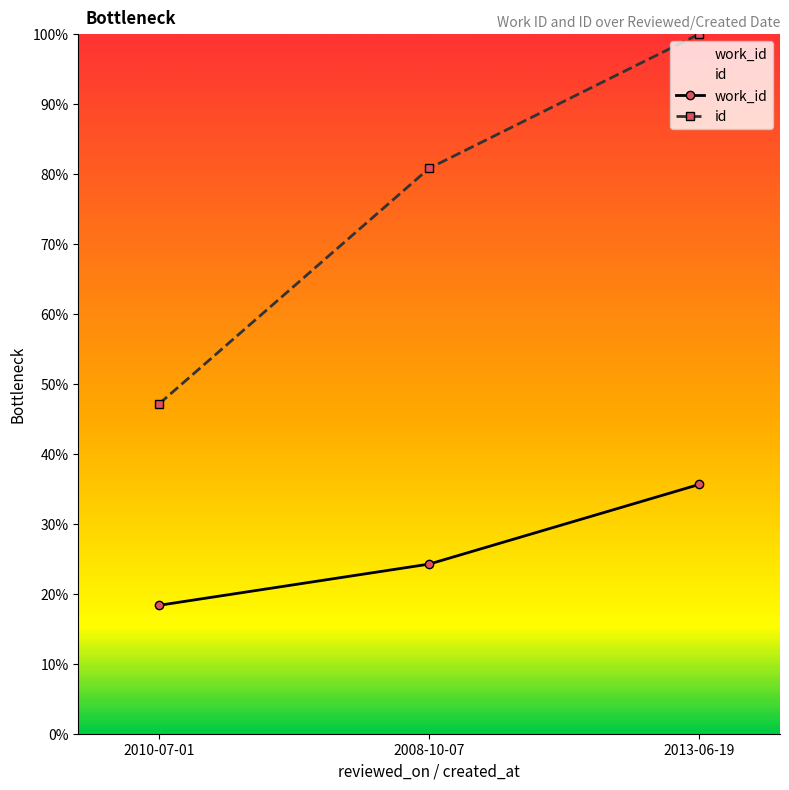

Does the chart display data point markers on the line(s)?

Yes